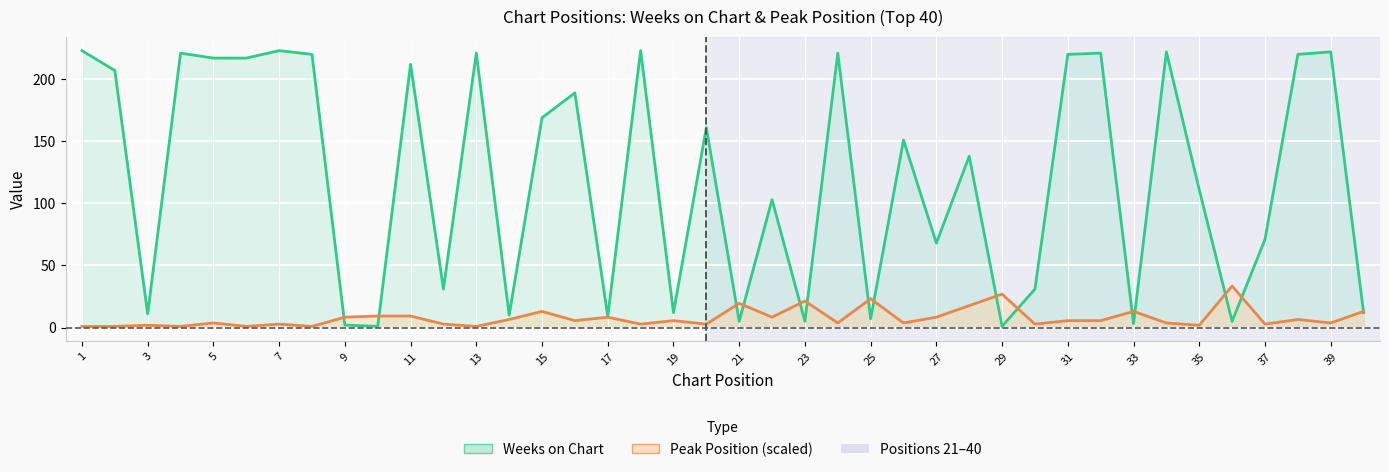

Does the chart display data point markers on the line(s)?

No